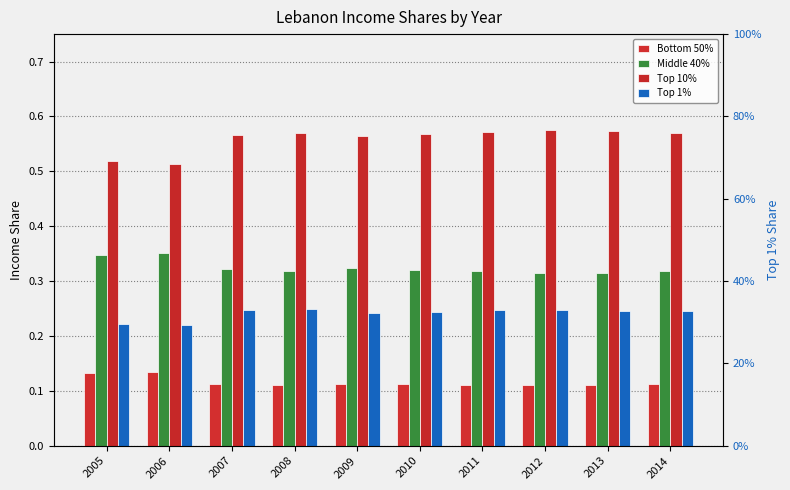

At which category is the sum across all series the highest?

2008